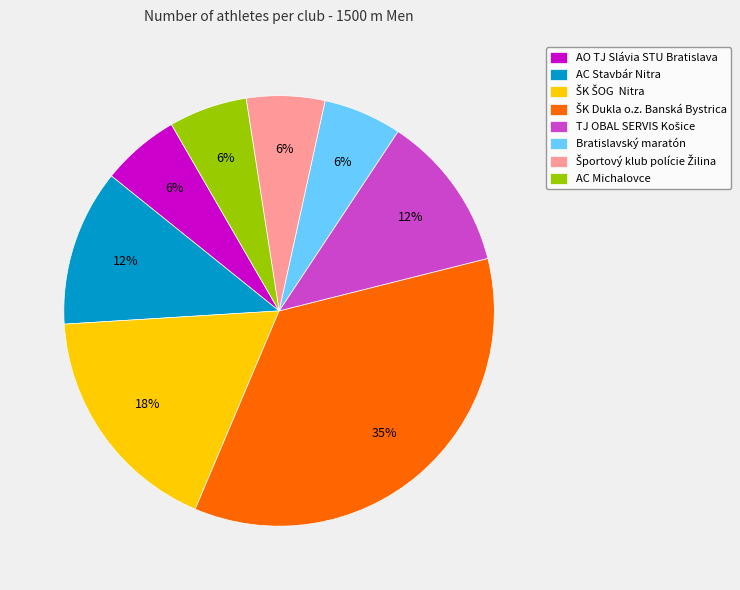

Count the number of slices in the pie.

8